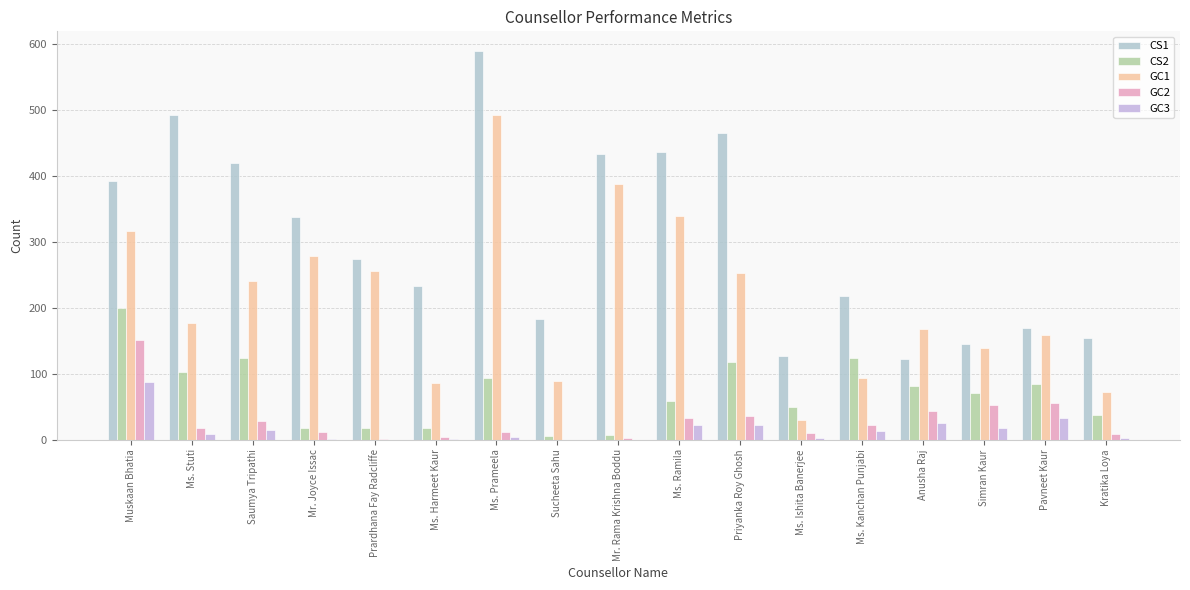

The CS1 series shows 246 at Ms. Ramila. True or false?

False